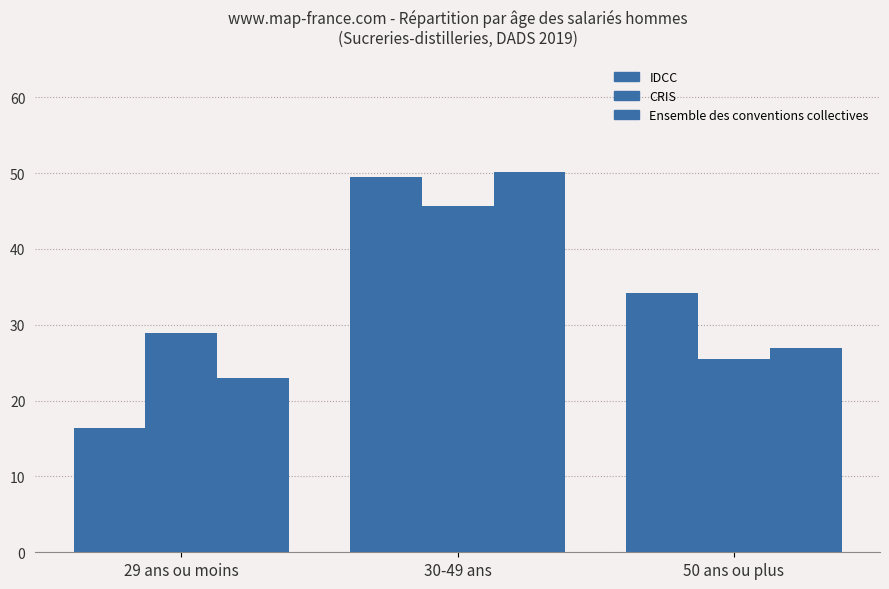

The CRIS series shows 45.6 at 30-49 ans. True or false?

True